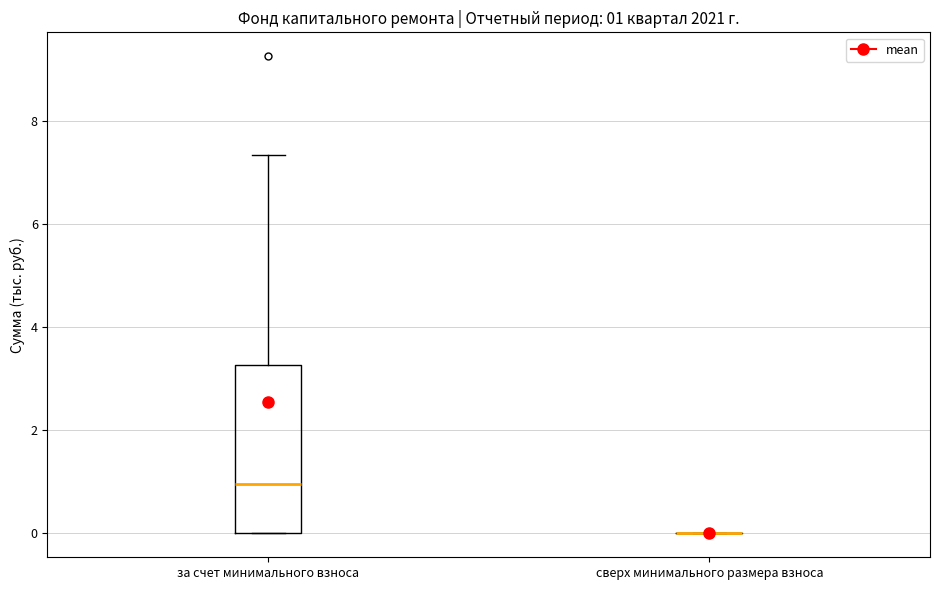

Comparing the boxes themselves (not the whiskers), which one is the tallest?

за счет минимального взноса